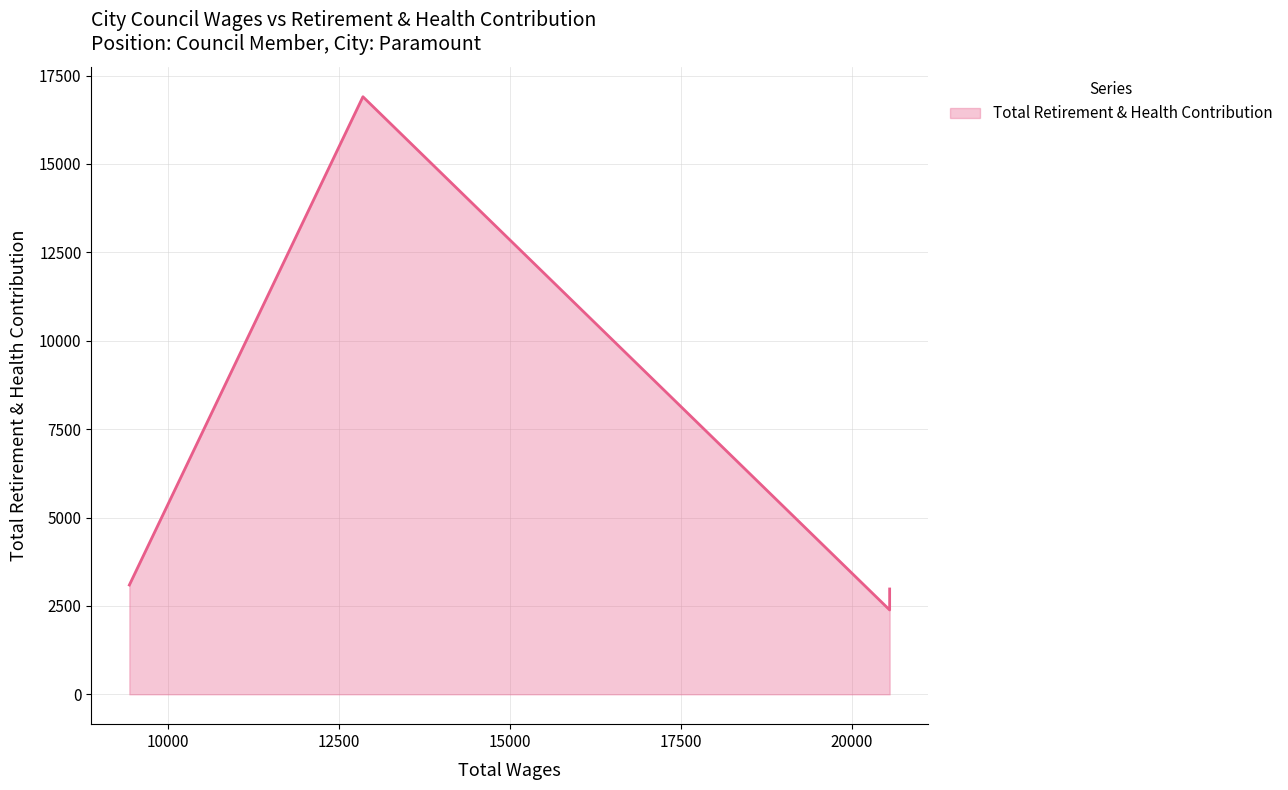

Does the chart display data point markers on the line(s)?

No